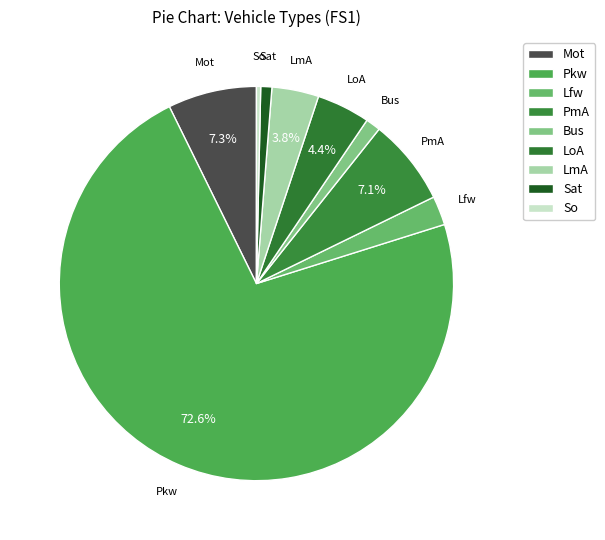

To the nearest percent, what is the difference between the Bus and LoA slice percentages?

3%